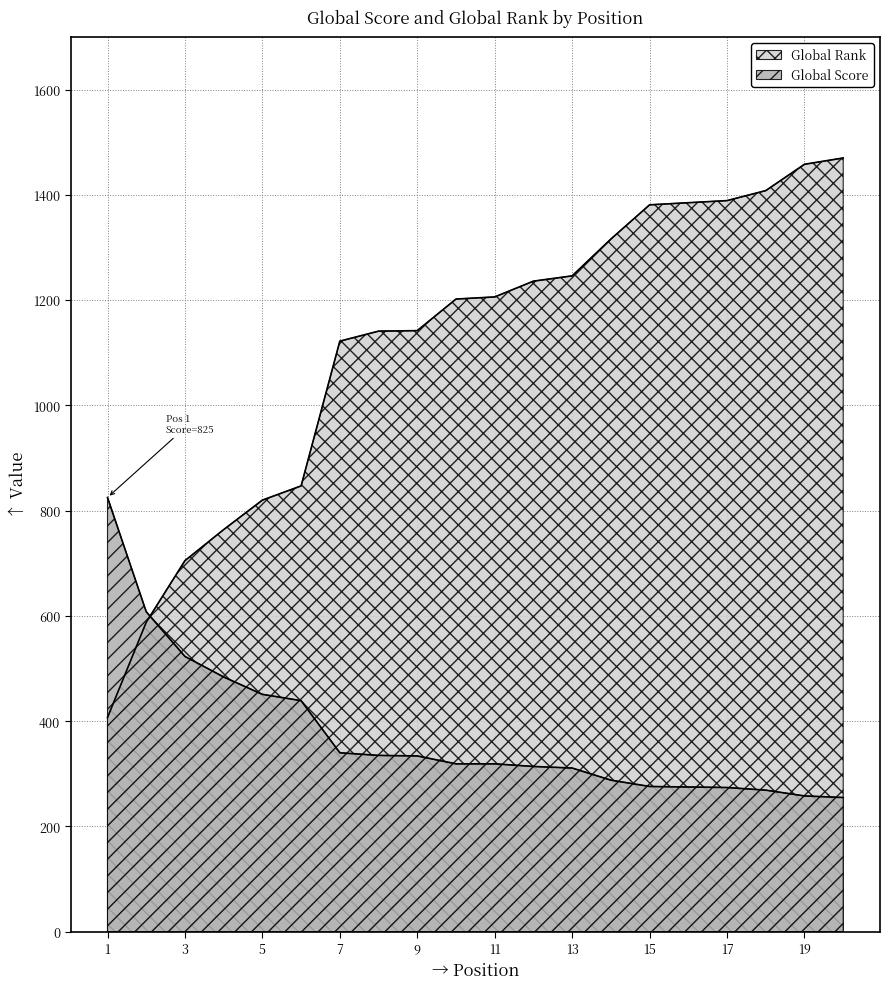

At how many categories does at least one series exceed 796?

17